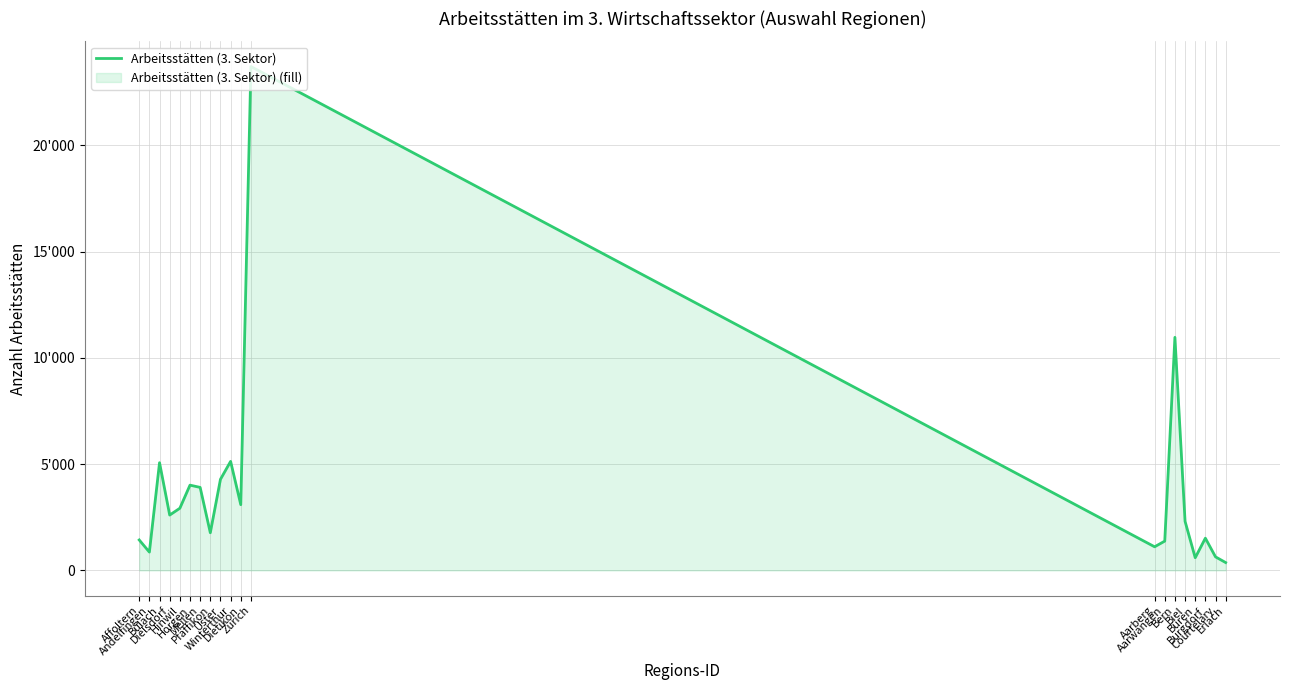

How many interior local peaks (higher than both neighbors) does the data have?

6